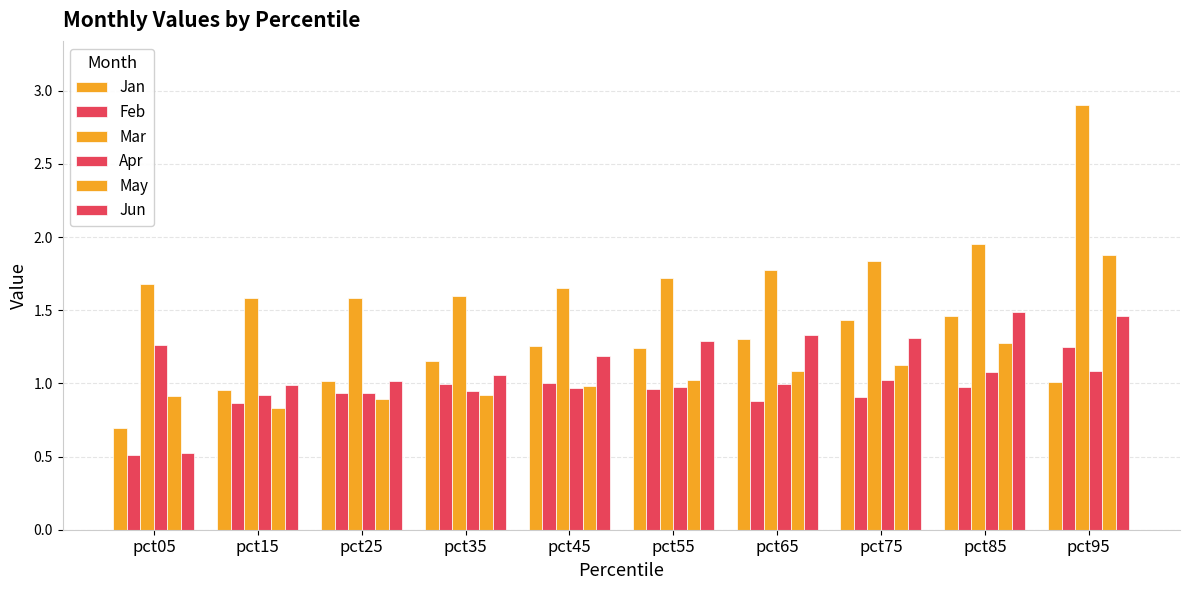

Read the Mar value at pct45.

1.7